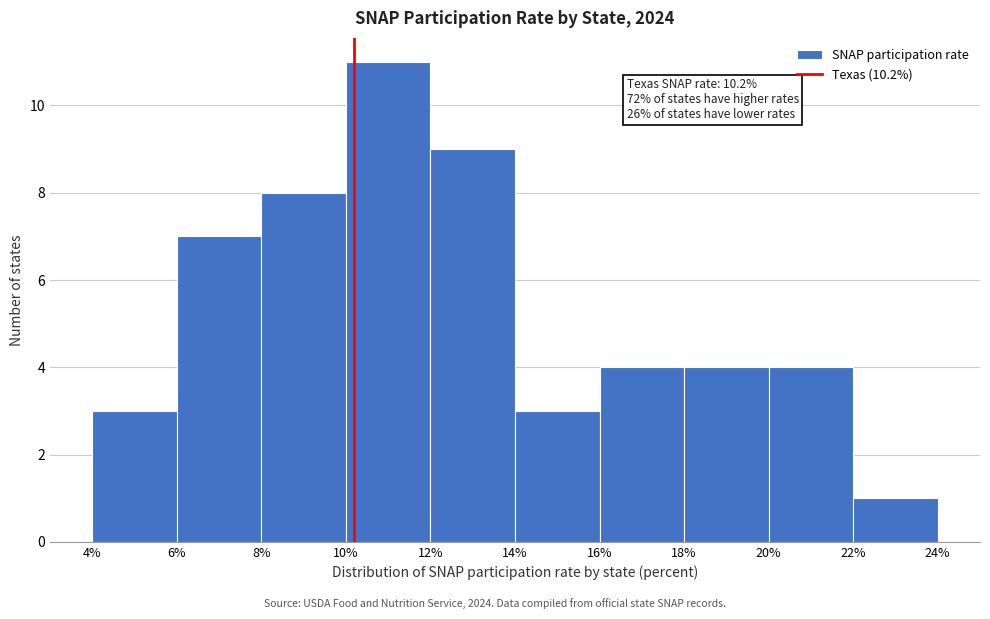

Which range on the x-axis has the tallest bar?

10% to 12%